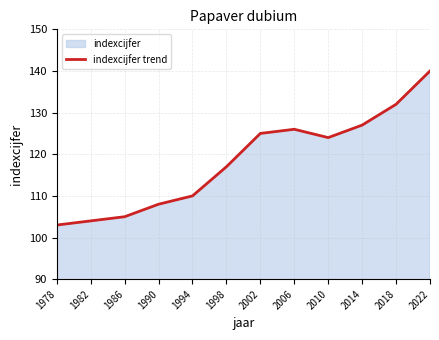

How many distinct data groups are displayed?

1